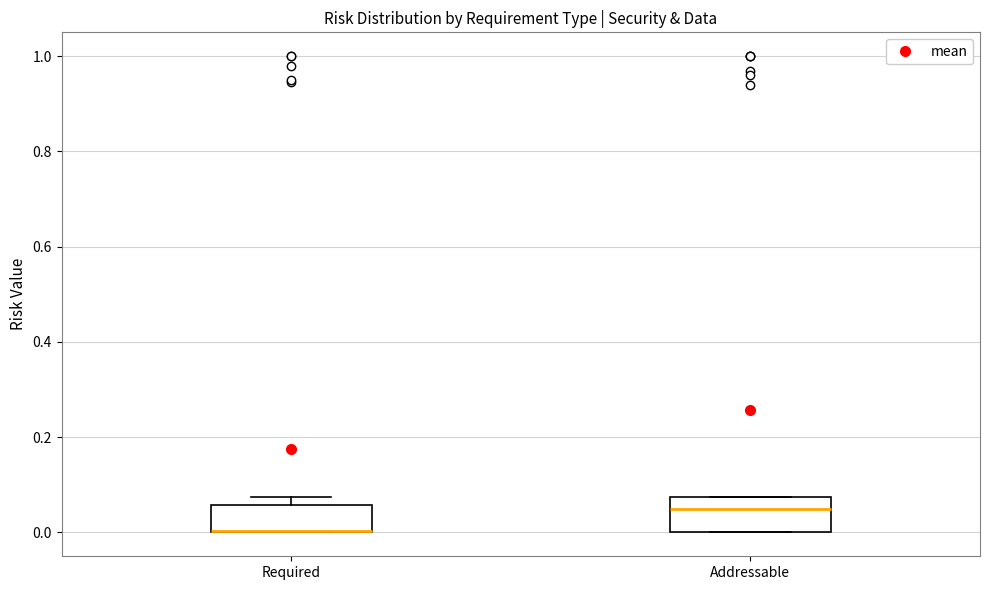

Where is the upper edge of the box for Required on the y-axis? The values are not printed on the chart, so give them approximately, as read against the axis.

0.06